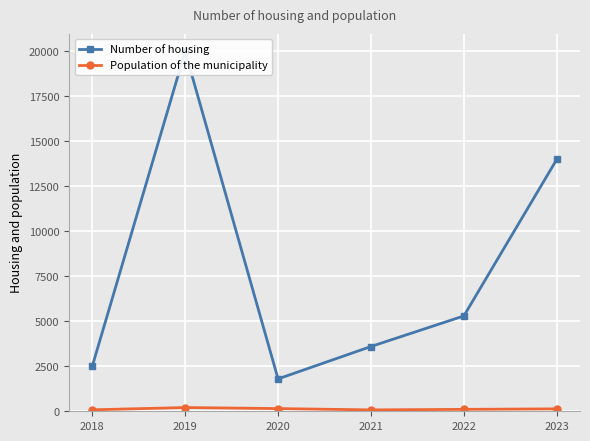

Is it true that Number of housing equals 2500.0 at 2018?

True